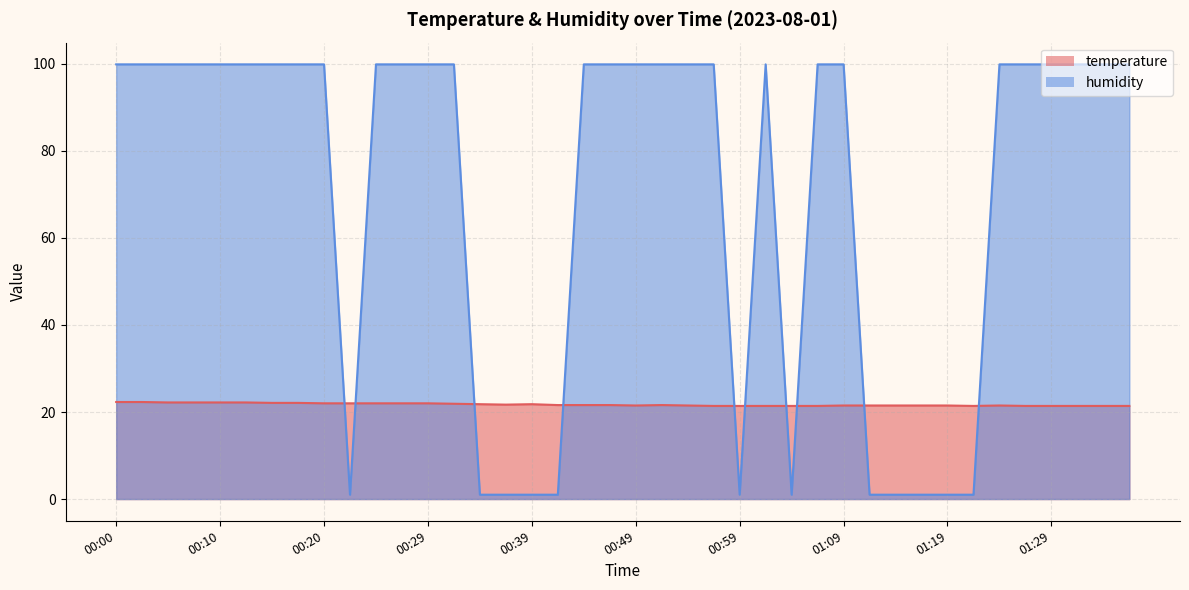

How many lines are shown in the chart?

2